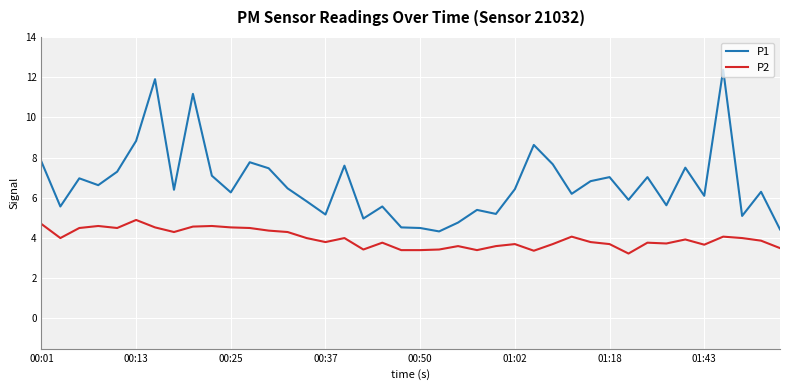

Which series has the largest range (max minus min)?

P1